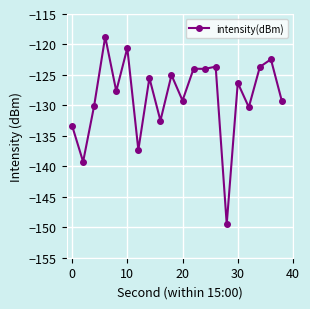

What is the average value?

-128.6